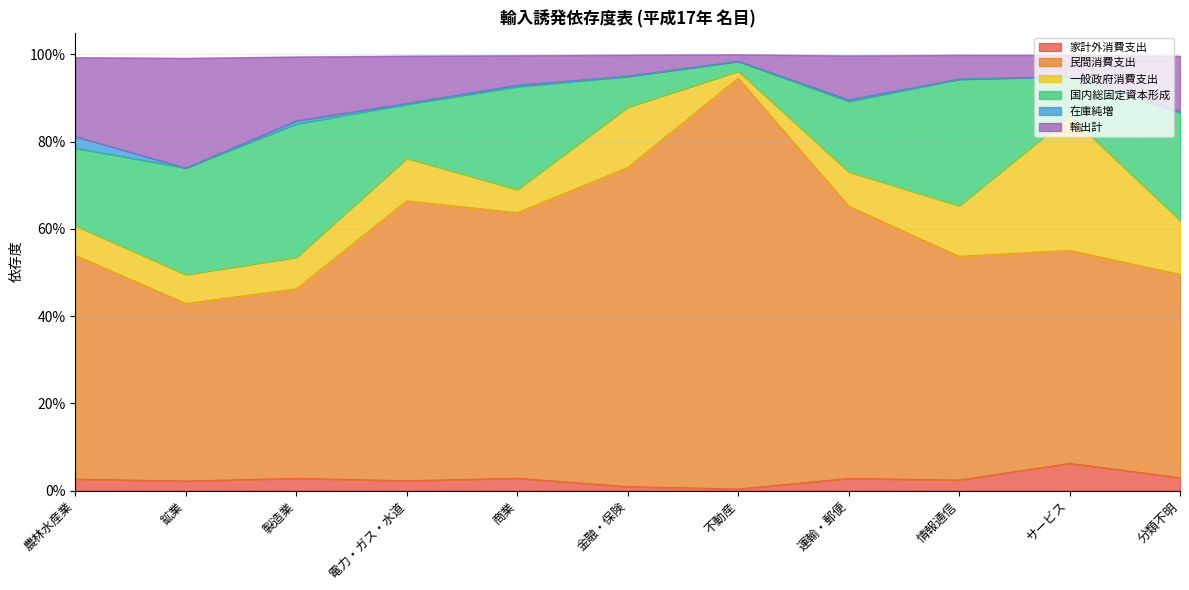

Does the chart have visible grid lines?

Yes